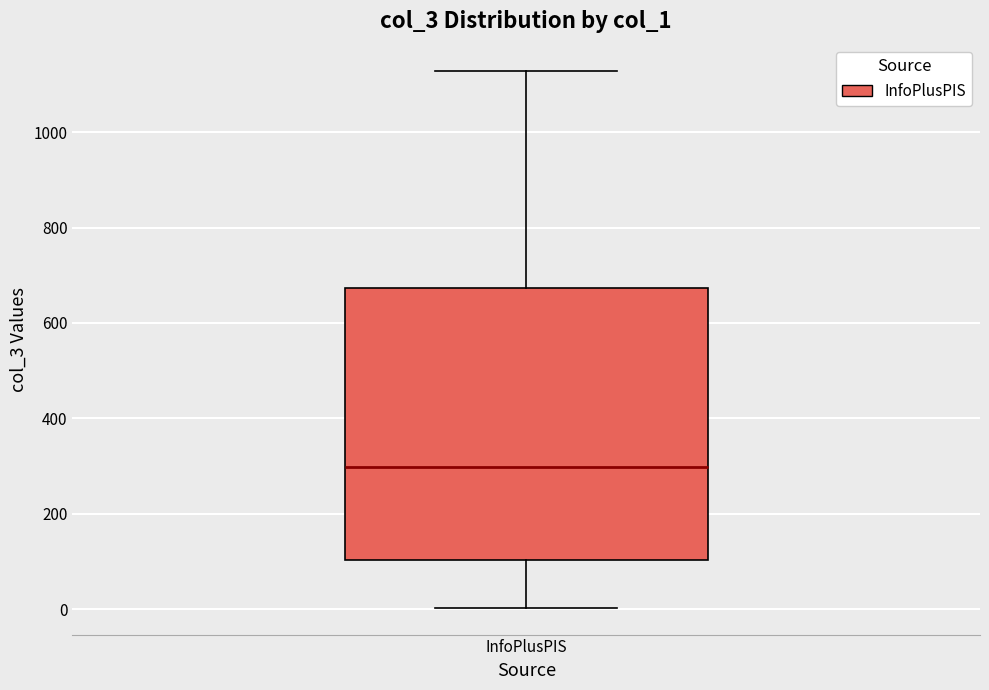

Transcribe this box plot: give where the median line is, the range the box spans, and where the two whiskers end, as read against the y-axis. The values are not printed on the chart, so give them approximately, as read against the axis.

median 300, box 100 to 680, whiskers 0 to 1120